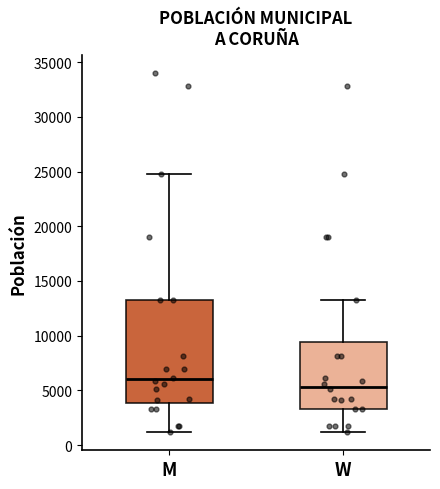

Reading left to right, read every box against the y-axis: the position of its median line, the range the box covers, and the ends of its whiskers. The values are not printed on the chart, so give them approximately, as read against the axis.

M: median 6000, box 4000 to 13000, whiskers 1000 to 25000
W: median 5500, box 3500 to 9500, whiskers 1000 to 13000